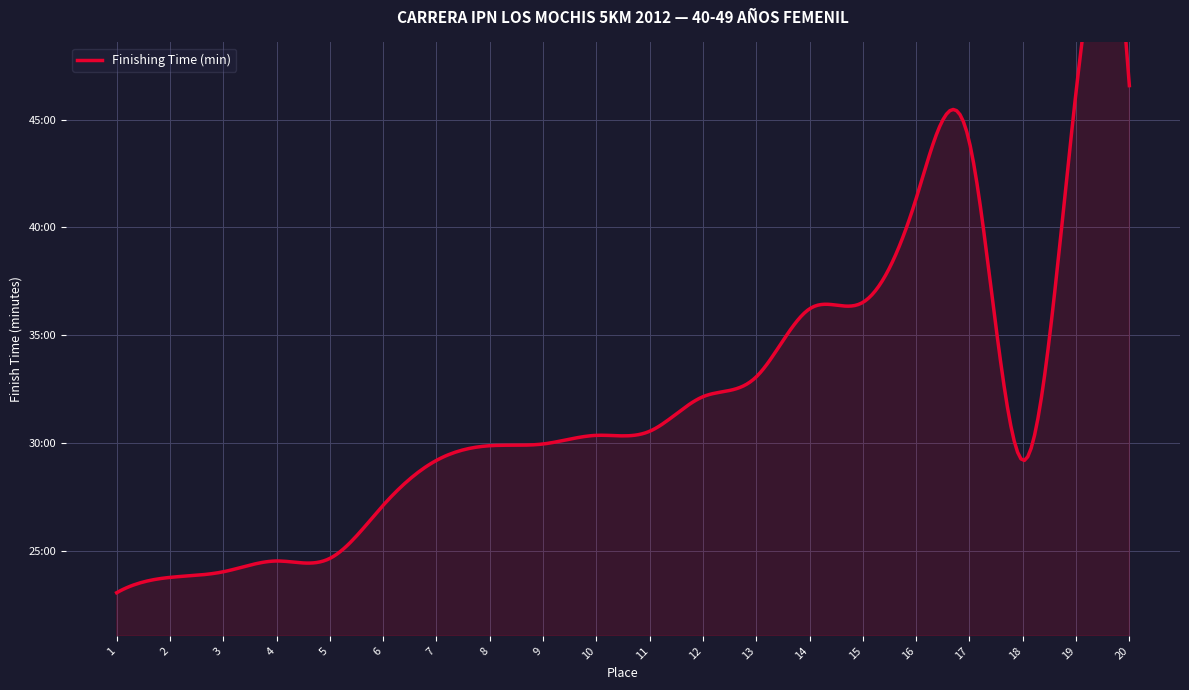

Reading left to right, transcribe all the data shown in this chart.

1=23.1	2=23.8	3=24.1	4=24.6	5=24.7	6=27.1	7=29.2	8=29.9	9=30.0	10=30.4	11=30.6	12=32.2	13=33.1	14=36.2	15=36.5	16=41.3	17=43.9	18=29.2	19=46.3	20=46.6